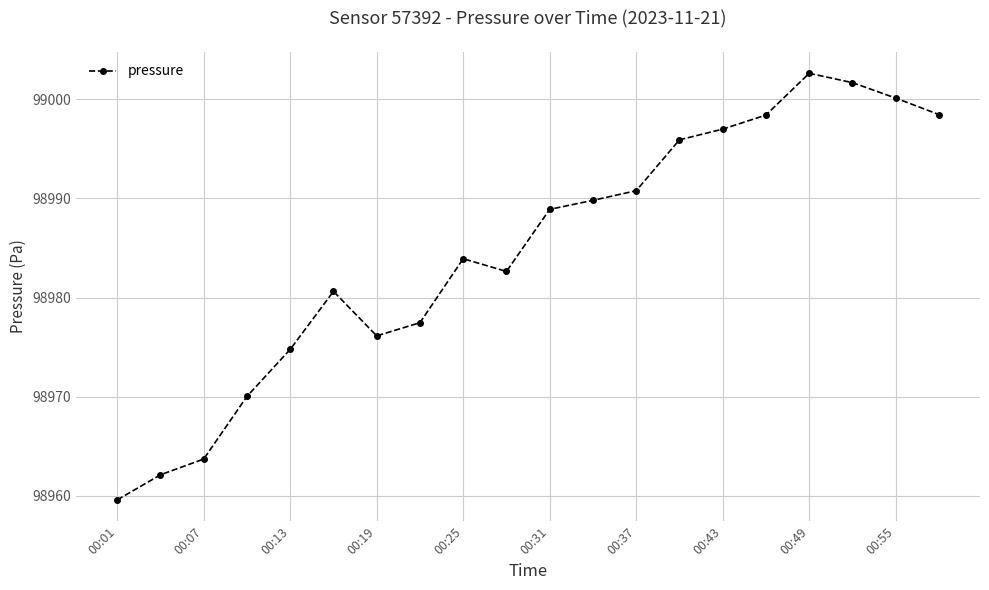

How many lines are shown in the chart?

1